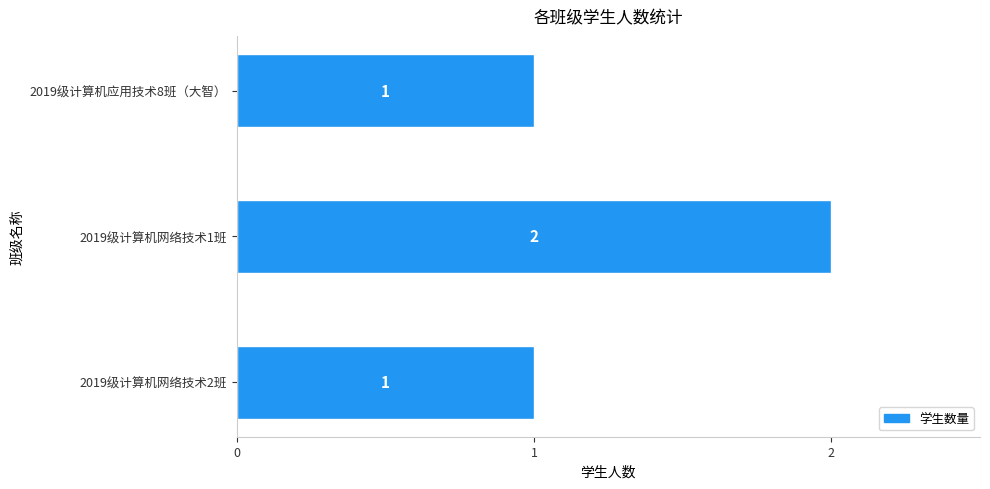

What is the sum of all values?

4